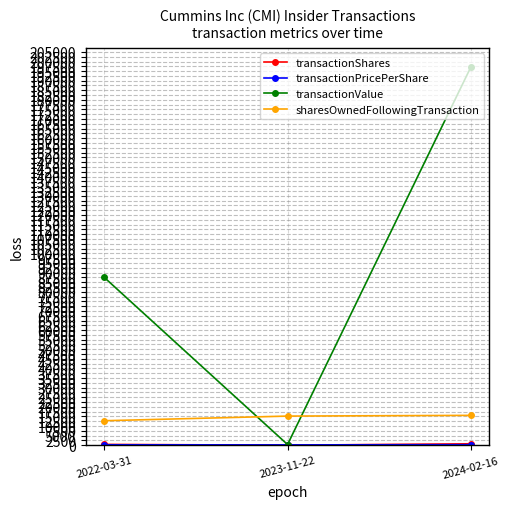

What value does the transactionValue series have at 2023-11-22?

356.0